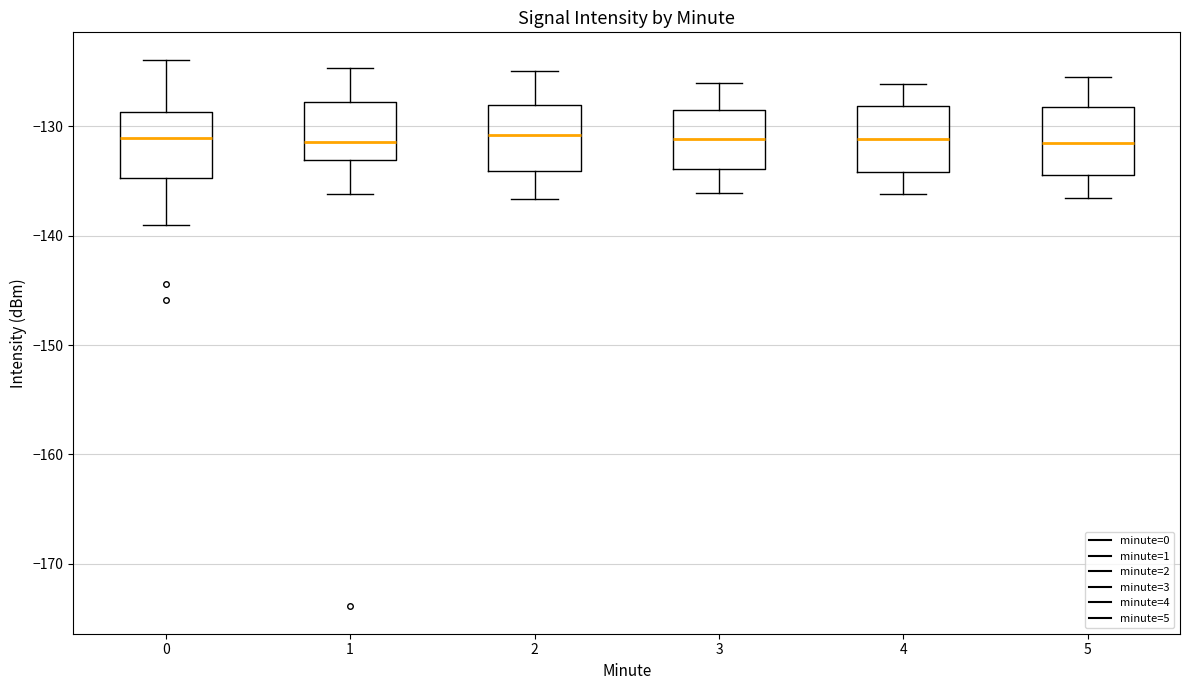

Reading left to right, transcribe this box plot: for each box, give where its median line is, the range the box spans, and where its two whiskers end, as read against the y-axis. The values are not printed on the chart, so give them approximately, as read against the axis.

0: median -131, box -135 to -129, whiskers -139 to -124
1: median -131, box -133 to -128, whiskers -136 to -125
2: median -131, box -134 to -128, whiskers -137 to -125
3: median -131, box -134 to -129, whiskers -136 to -126
4: median -131, box -134 to -128, whiskers -136 to -126
5: median -132, box -134 to -128, whiskers -137 to -126